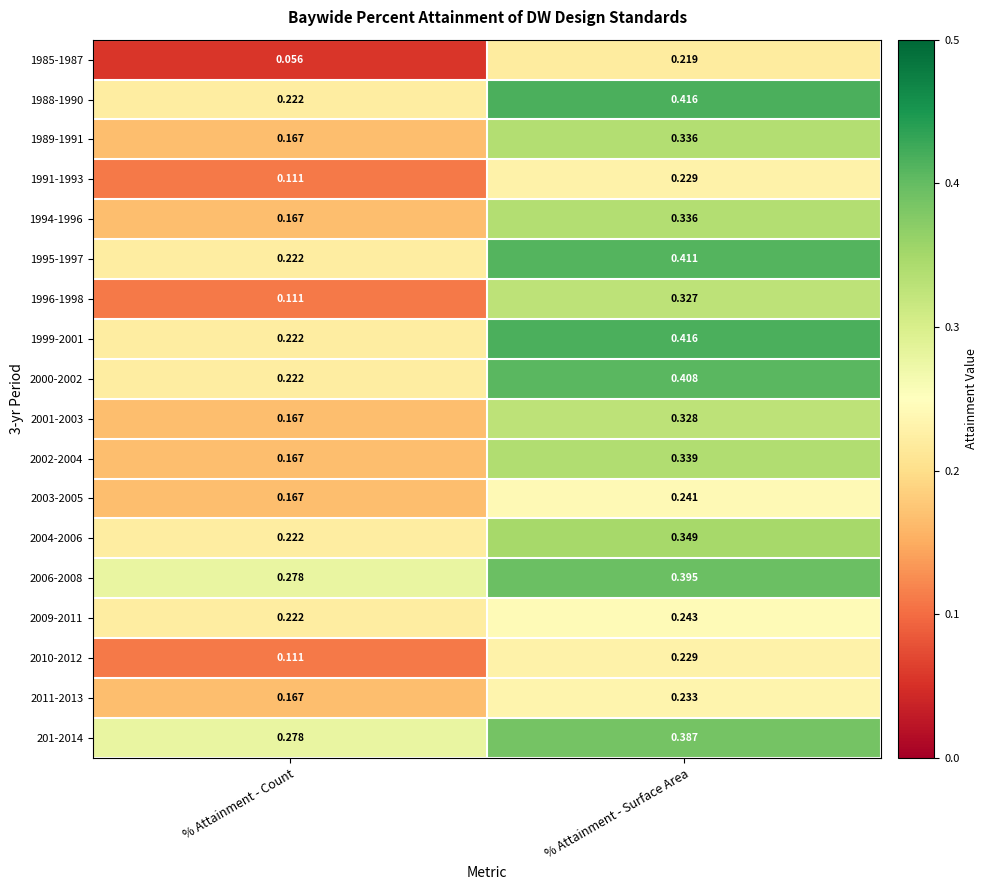

At how many categories does at least one series exceed 0?

2